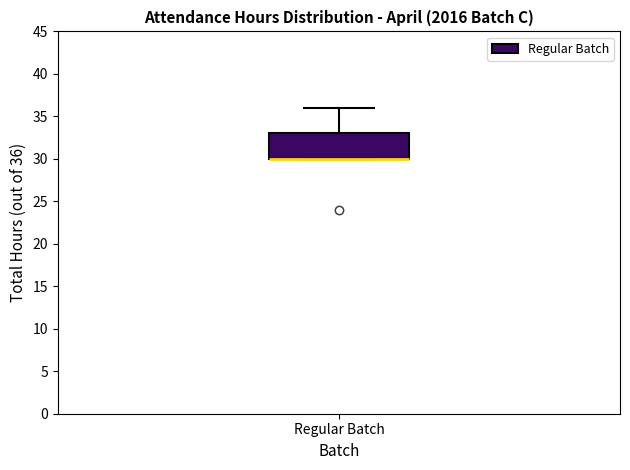

Transcribe this box plot: give where the median line is, the range the box spans, and where the two whiskers end, as read against the y-axis. The values are not printed on the chart, so give them approximately, as read against the axis.

median 30 (drawn on the box's lower edge), box 30 to 33, whiskers 30 to 36